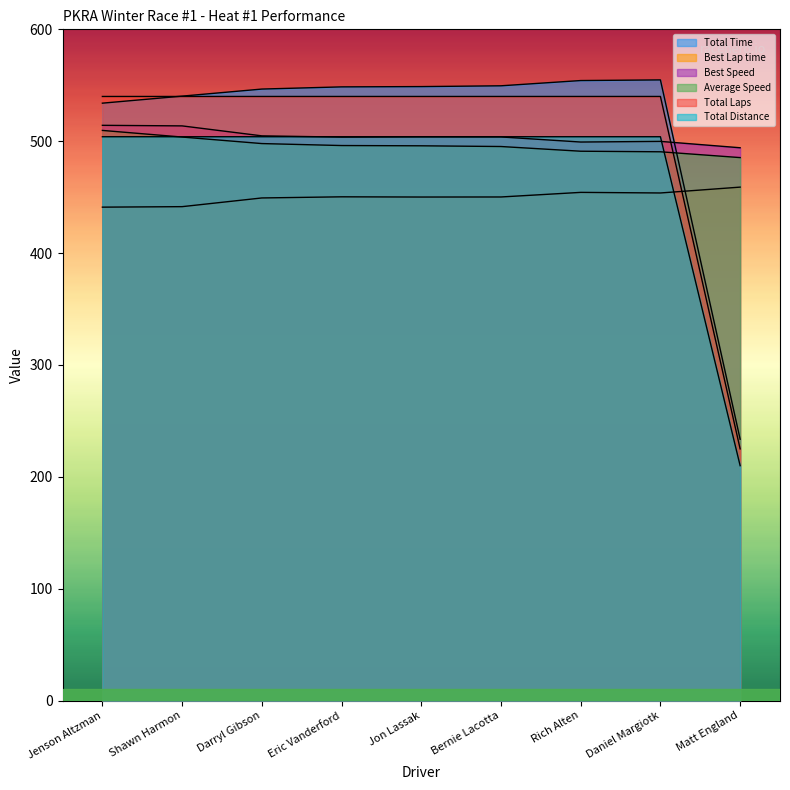

List the series in order of their peak value, highest first.

Total Time, Total Laps, Best Speed, Average Speed, Total Distance, Best Lap time